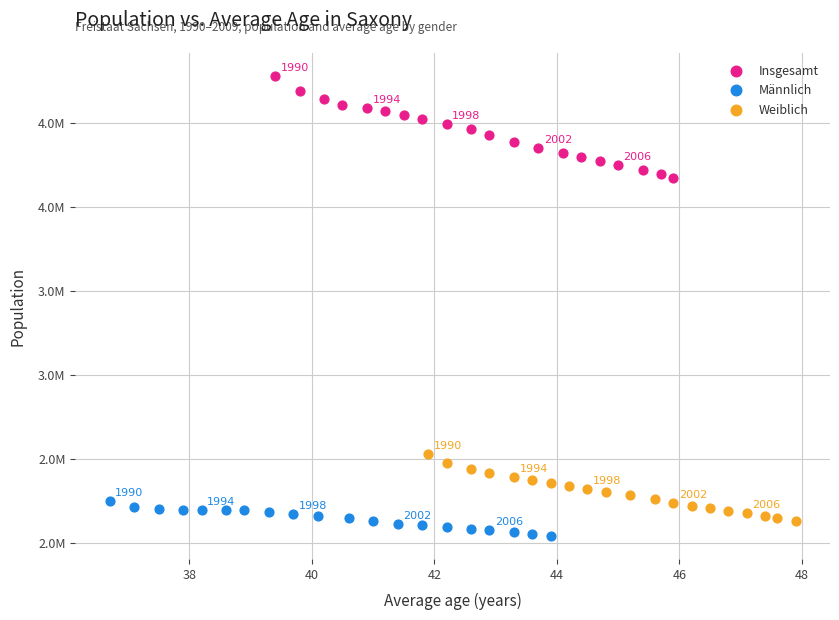

What are all the series names shown in the legend?

Insgesamt, Männlich, Weiblich